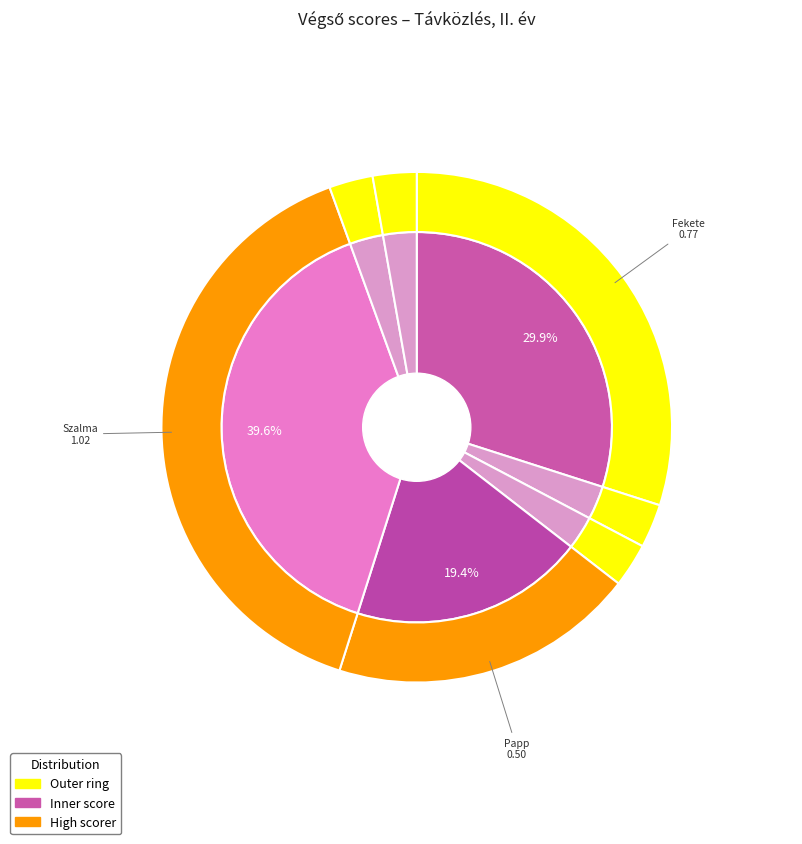

How many segments does this pie chart have?

7